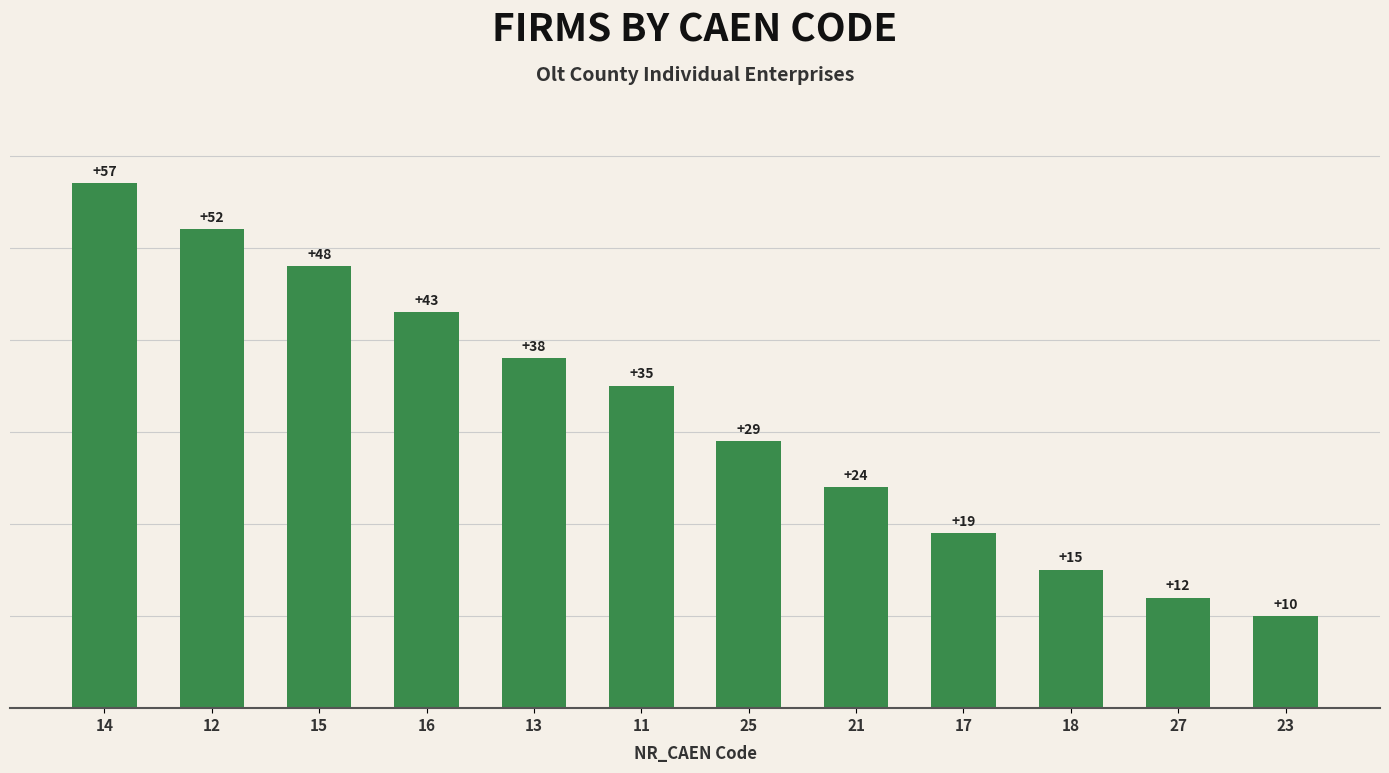

Rank the categories by value from lowest to highest.

23, 27, 18, 17, 21, 25, 11, 13, 16, 15, 12, 14